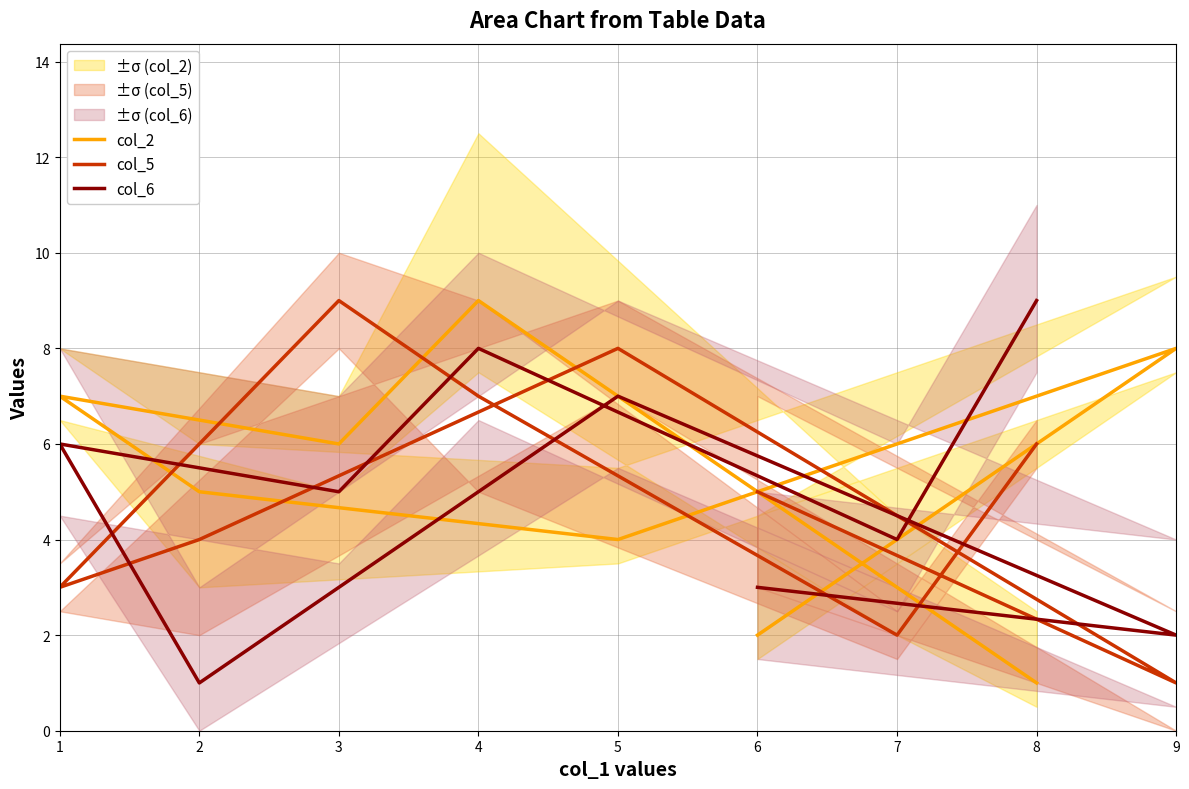

What are all the series names shown in the legend?

col_2, col_5, col_6